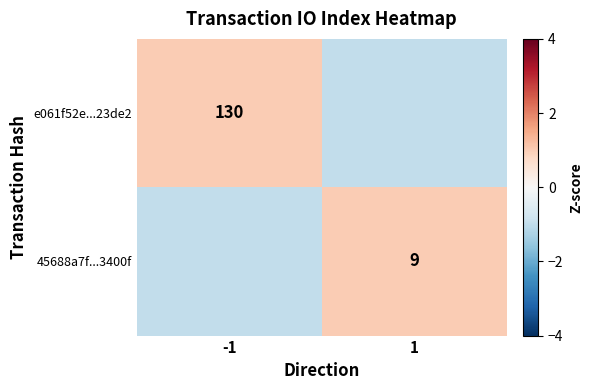

Is it true that 45688a7f...3400f equals 12 at 1?

False